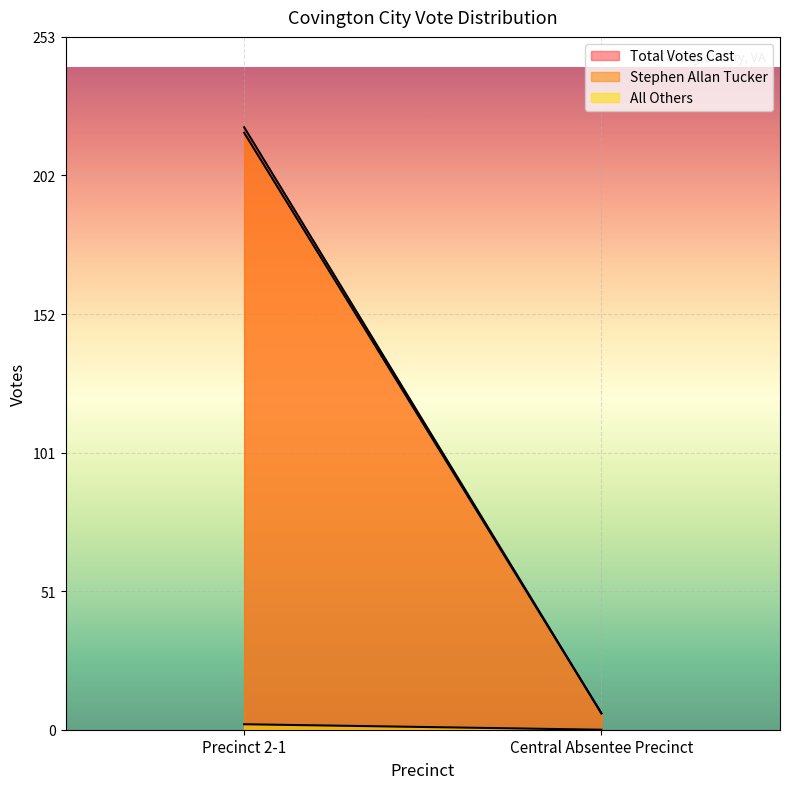

Which series has the largest total across all categories?

Total Votes Cast